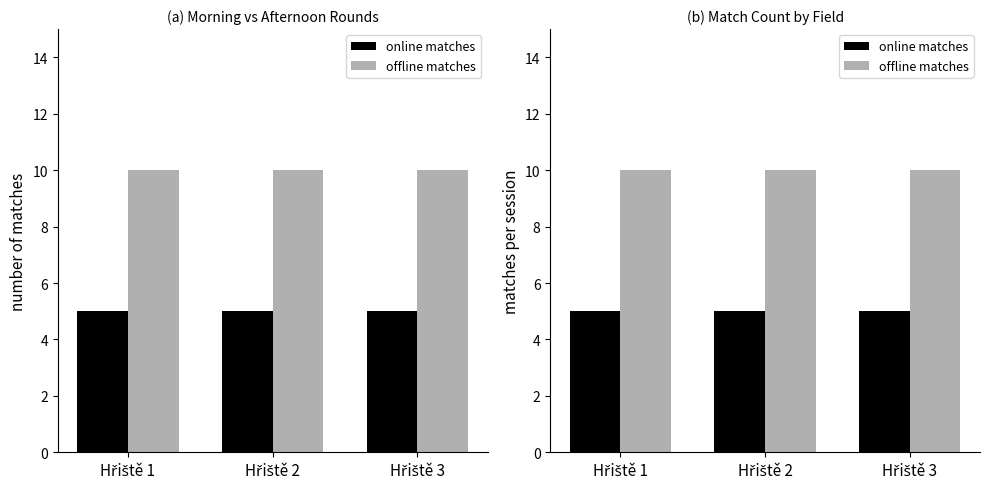

What are all the series names shown in the legend?

online matches, offline matches